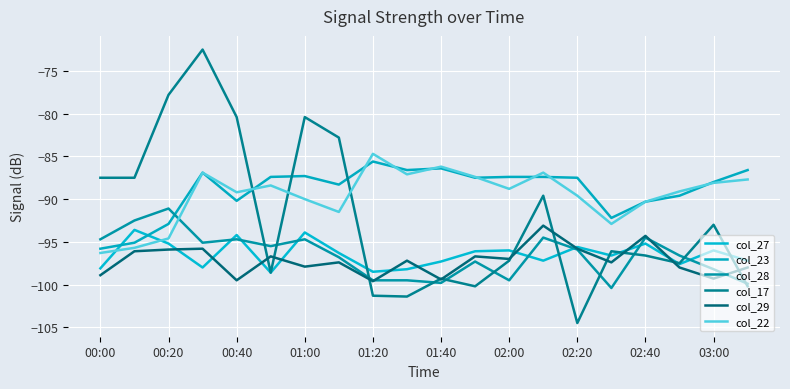

How many lines are shown in the chart?

6